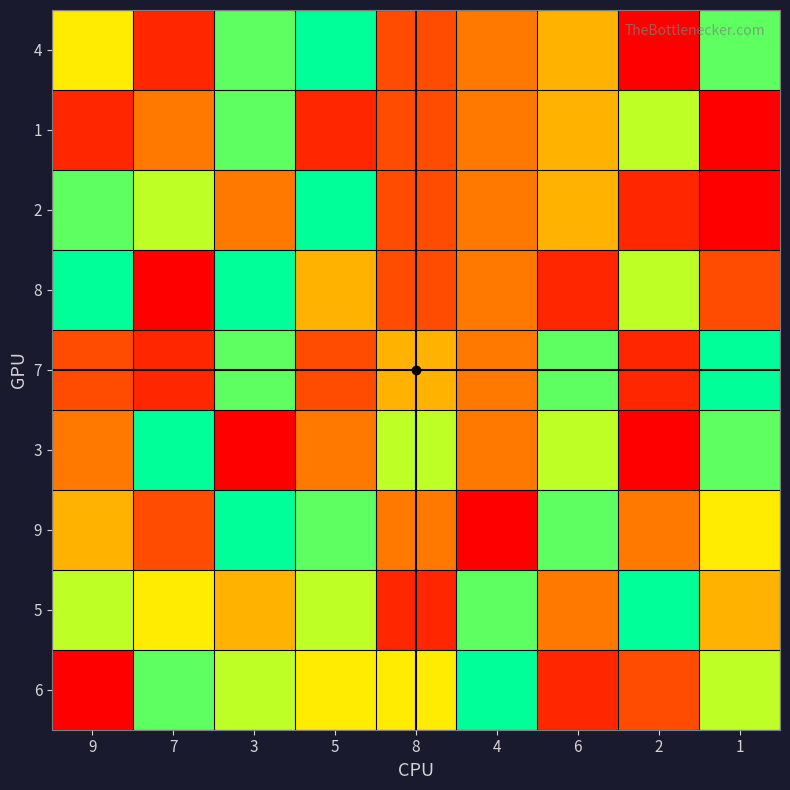

Reading left to right, transcribe all the data shown in this chart.

4: 9=6	7=2	3=8	5=9	8=3	4=4	6=5	2=1	1=8
1: 9=2	7=4	3=8	5=2	8=3	4=4	6=5	2=7	1=1
2: 9=8	7=7	3=4	5=9	8=3	4=4	6=5	2=2	1=1
8: 9=9	7=1	3=9	5=5	8=3	4=4	6=2	2=7	1=3
7: 9=3	7=2	3=8	5=3	8=5	4=4	6=8	2=2	1=9
3: 9=4	7=9	3=1	5=4	8=7	4=4	6=7	2=1	1=8
9: 9=5	7=3	3=9	5=8	8=4	4=1	6=8	2=4	1=6
5: 9=7	7=6	3=5	5=7	8=2	4=8	6=4	2=9	1=5
6: 9=1	7=8	3=7	5=6	8=6	4=9	6=2	2=3	1=7